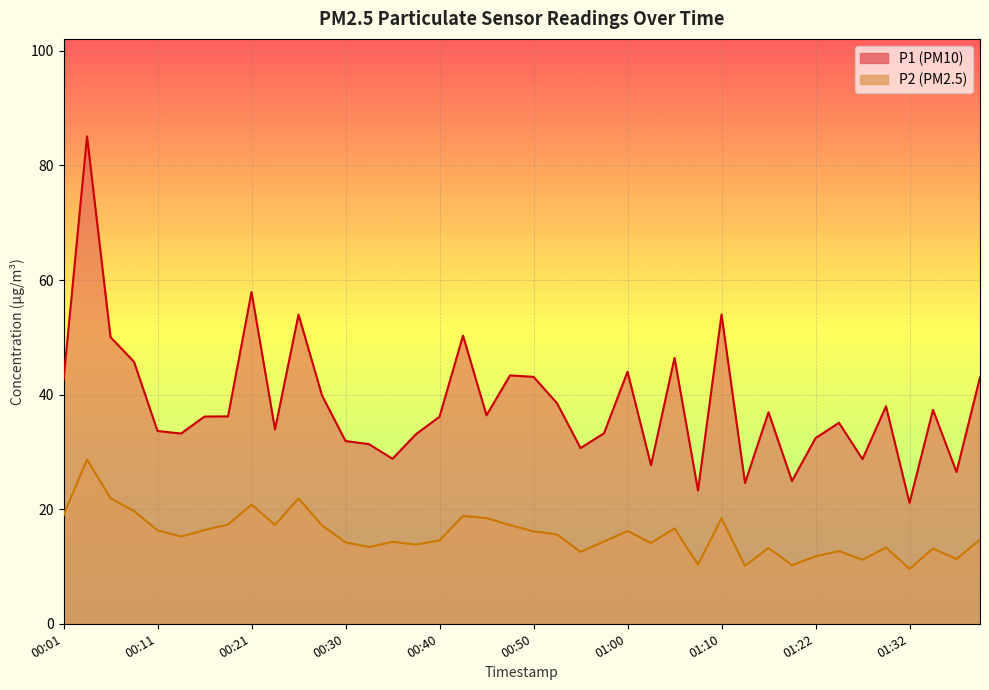

What is the sum of all P1 values?

1528.9